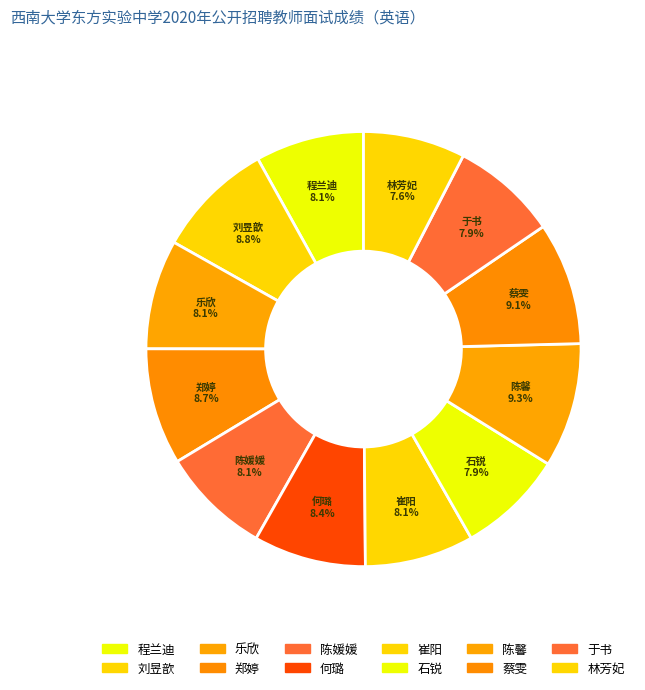

Does 崔阳 account for over 50% of the chart?

No